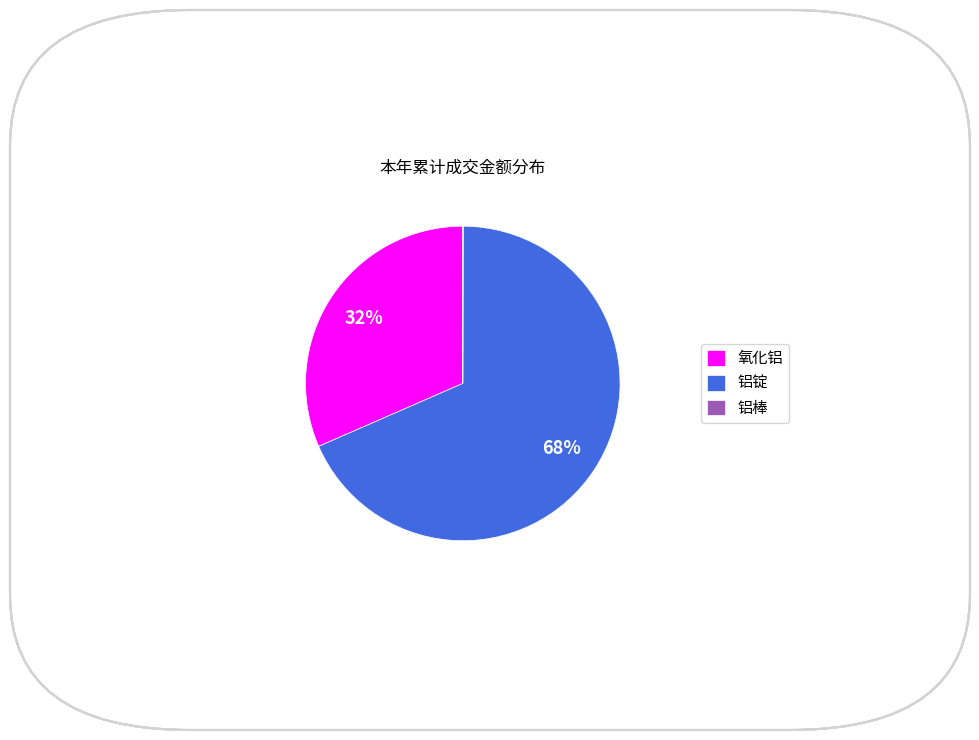

Which slice is the largest?

铝锭